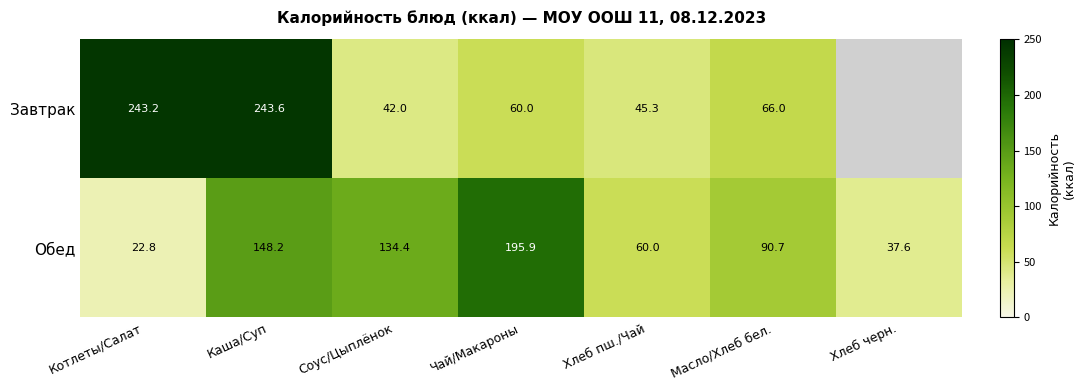

How many data points does each series have?

7